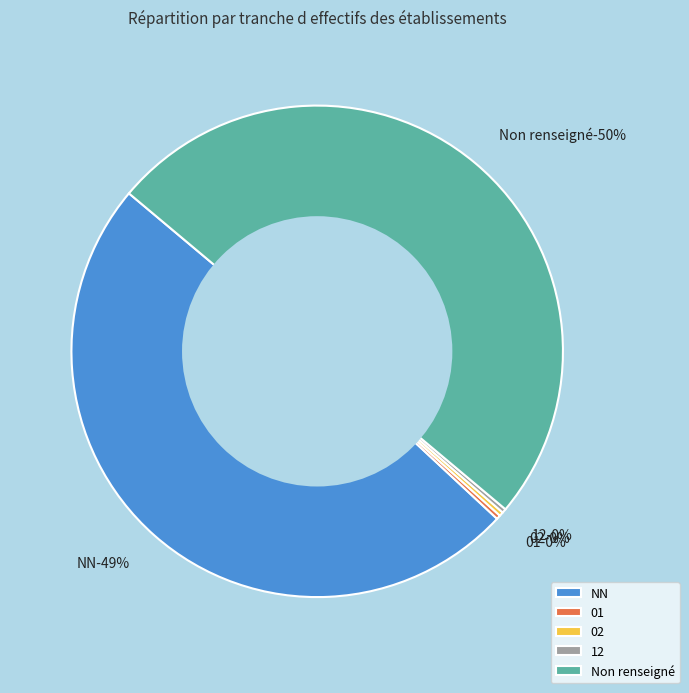

How many segments does this pie chart have?

5